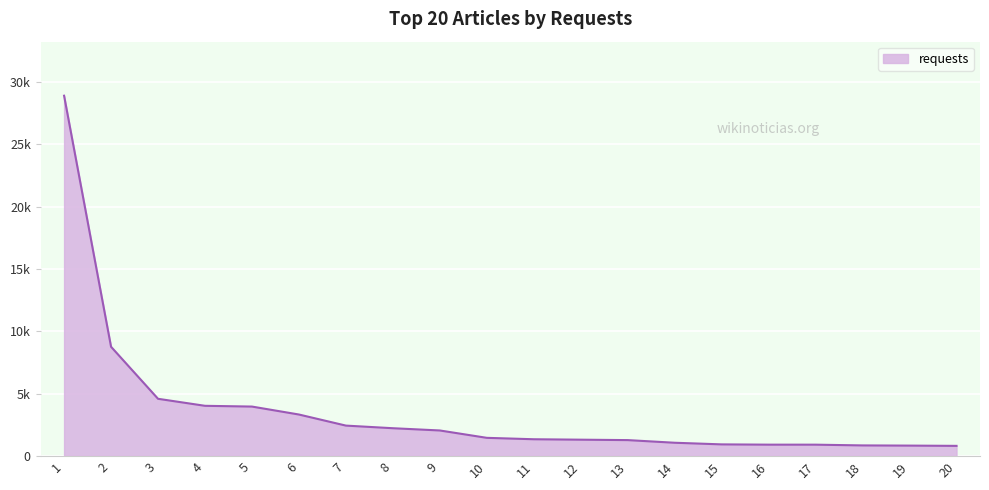

Is this an area chart (filled region under the line)?

Yes